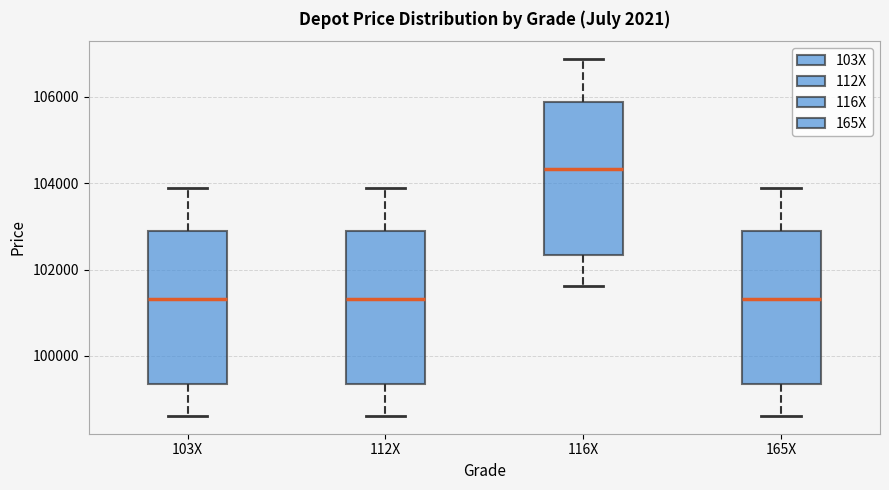

Reading left to right, transcribe this box plot: for each box, give where its median line is, the range the box spans, and where its two whiskers end, as read against the y-axis. The values are not printed on the chart, so give them approximately, as read against the axis.

103X: median 101400, box 99400 to 102800, whiskers 98600 to 103800
112X: median 101400, box 99400 to 102800, whiskers 98600 to 103800
116X: median 104400, box 102400 to 105800, whiskers 101600 to 106800
165X: median 101400, box 99400 to 102800, whiskers 98600 to 103800